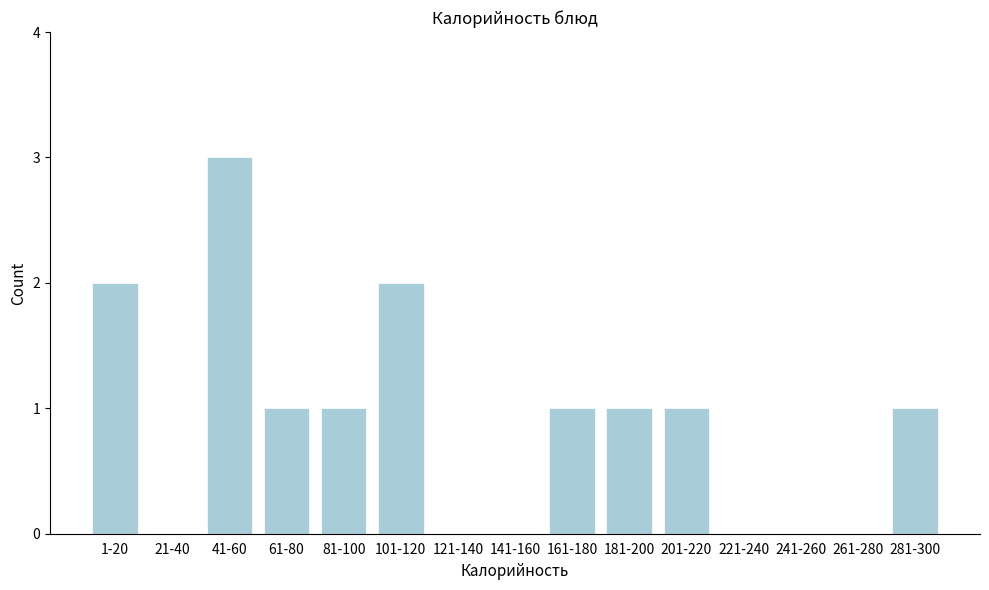

Reading left to right, extract all data points from this chart.

1-20=2	21-40=0	41-60=3	61-80=1	81-100=1	101-120=2	121-140=0	141-160=0	161-180=1	181-200=1	201-220=1	221-240=0	241-260=0	261-280=0	281-300=1